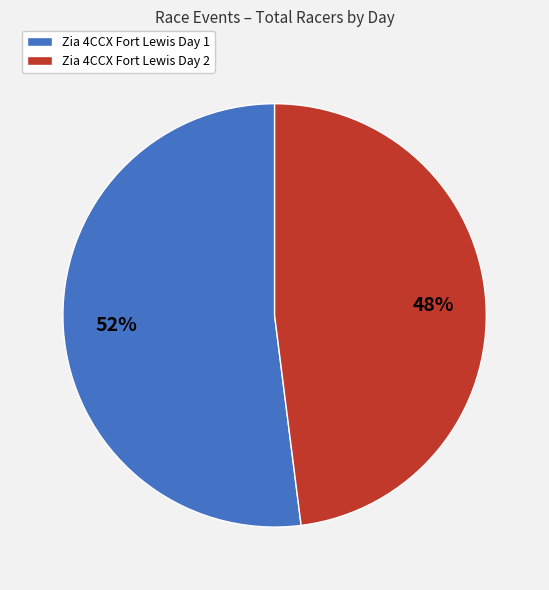

Which slice represents more than half of the pie?

Zia 4CCX Fort Lewis Day 1